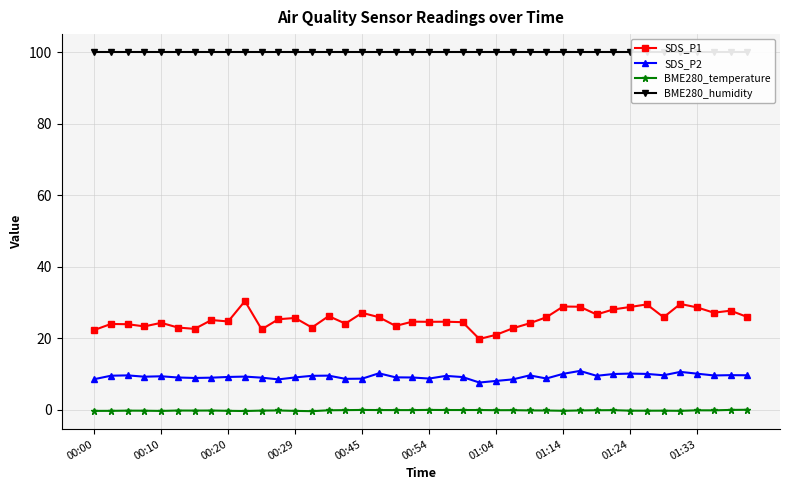

How many data points does each series have?

40